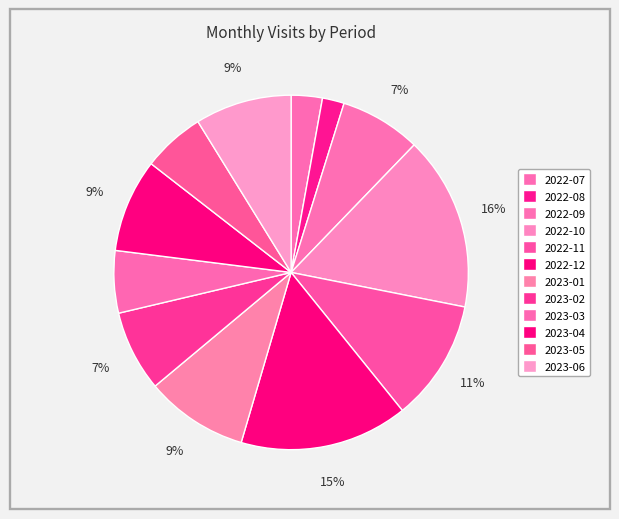

To the nearest percent, what is the difference between the 2022-10 and 2023-05 slice percentages?

10%